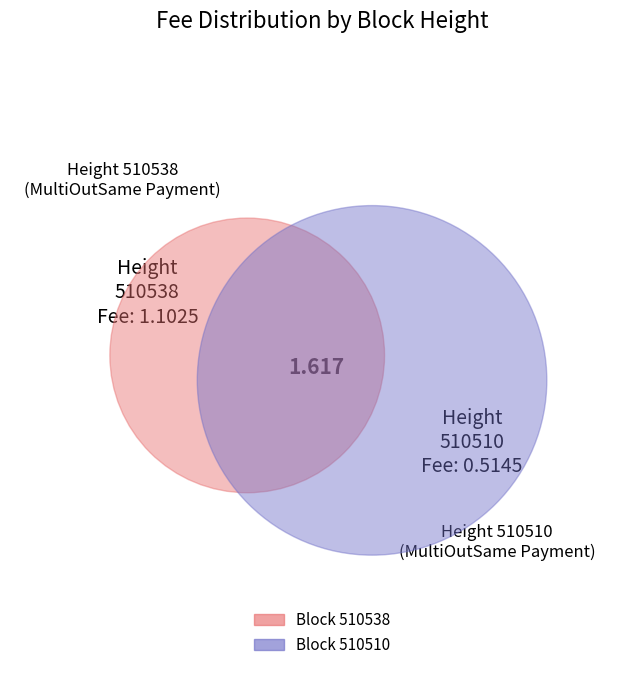

Is it true that 510538 is 83% of the pie?

False